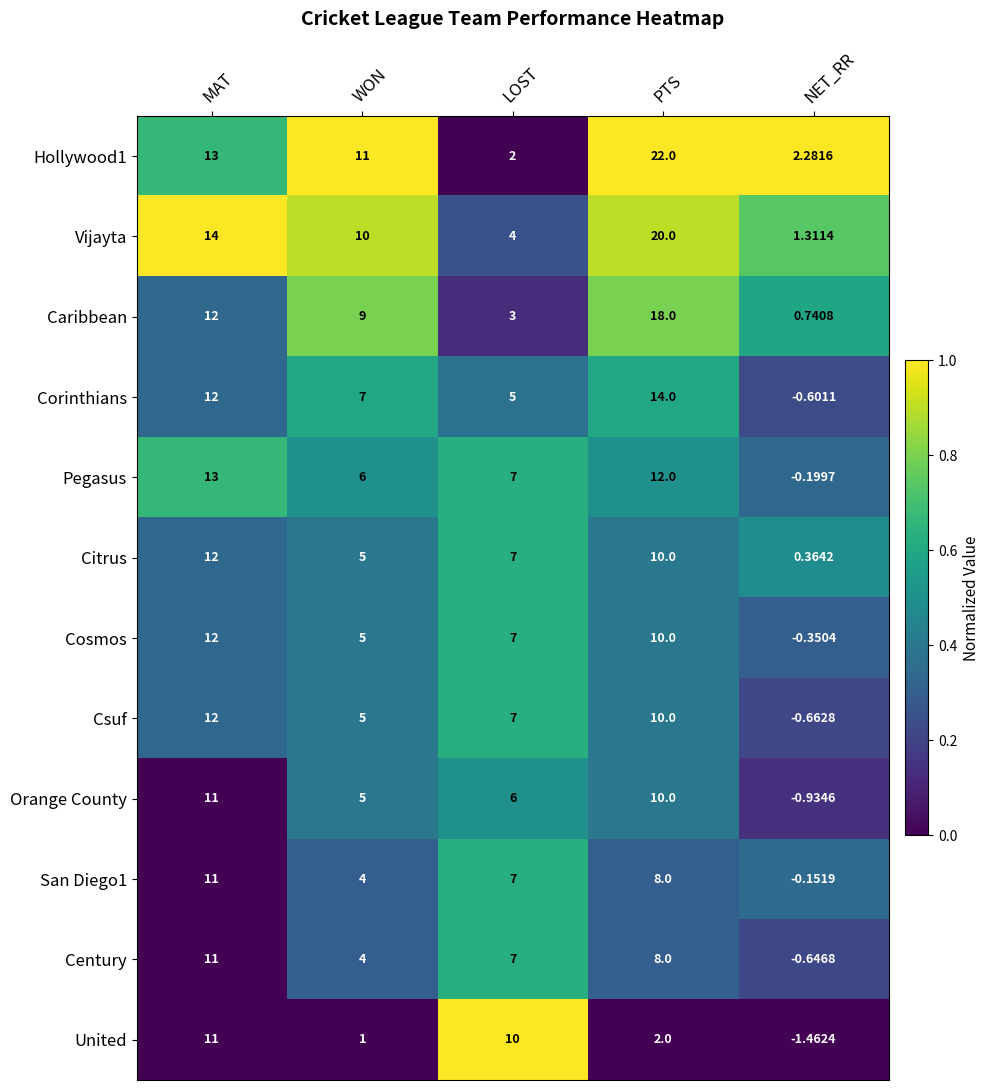

How many data points in Citrus are less than 7?

2